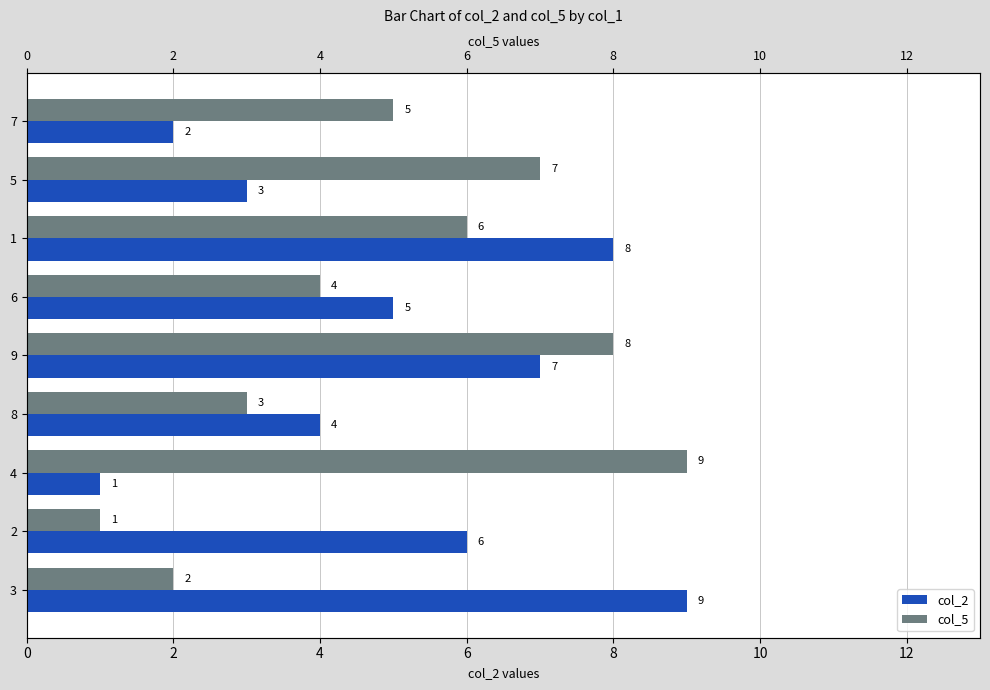

What is the difference between the maximum and minimum values in the col_5 series?

8